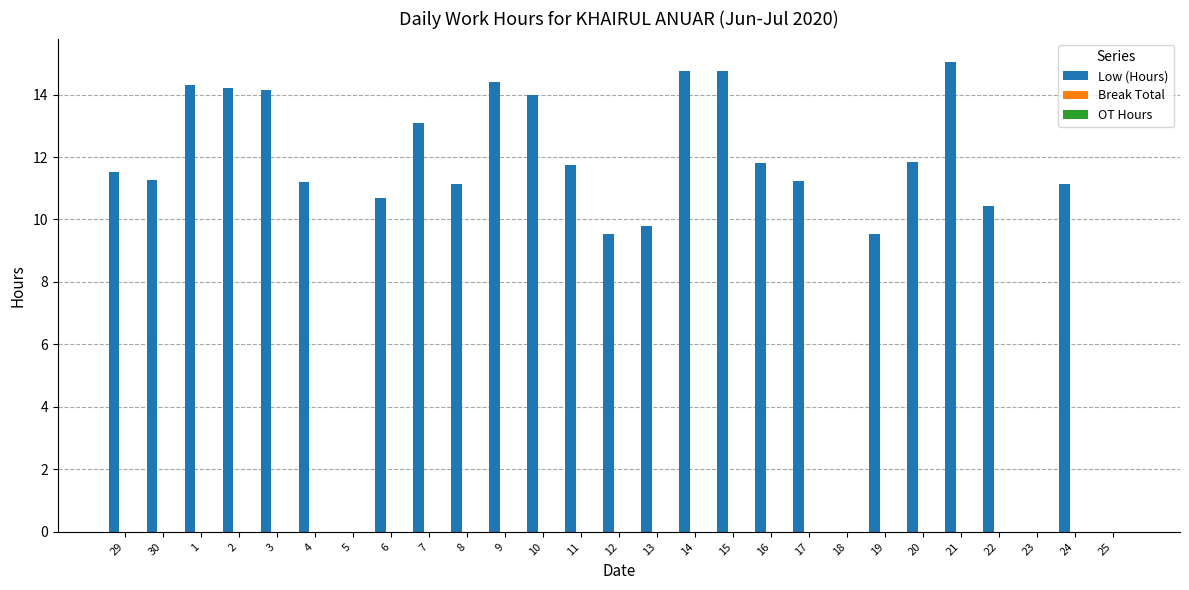

What is the greatest value displayed?

15.0